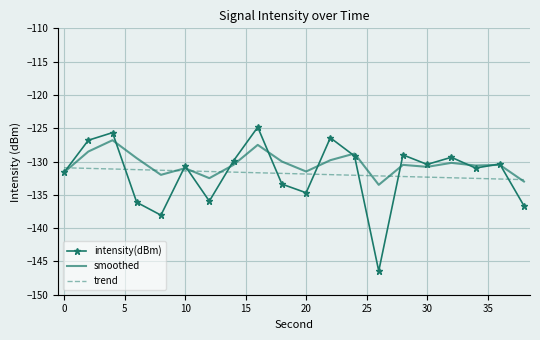

What is the lowest value of the intensity(dBm) series?

-146.4